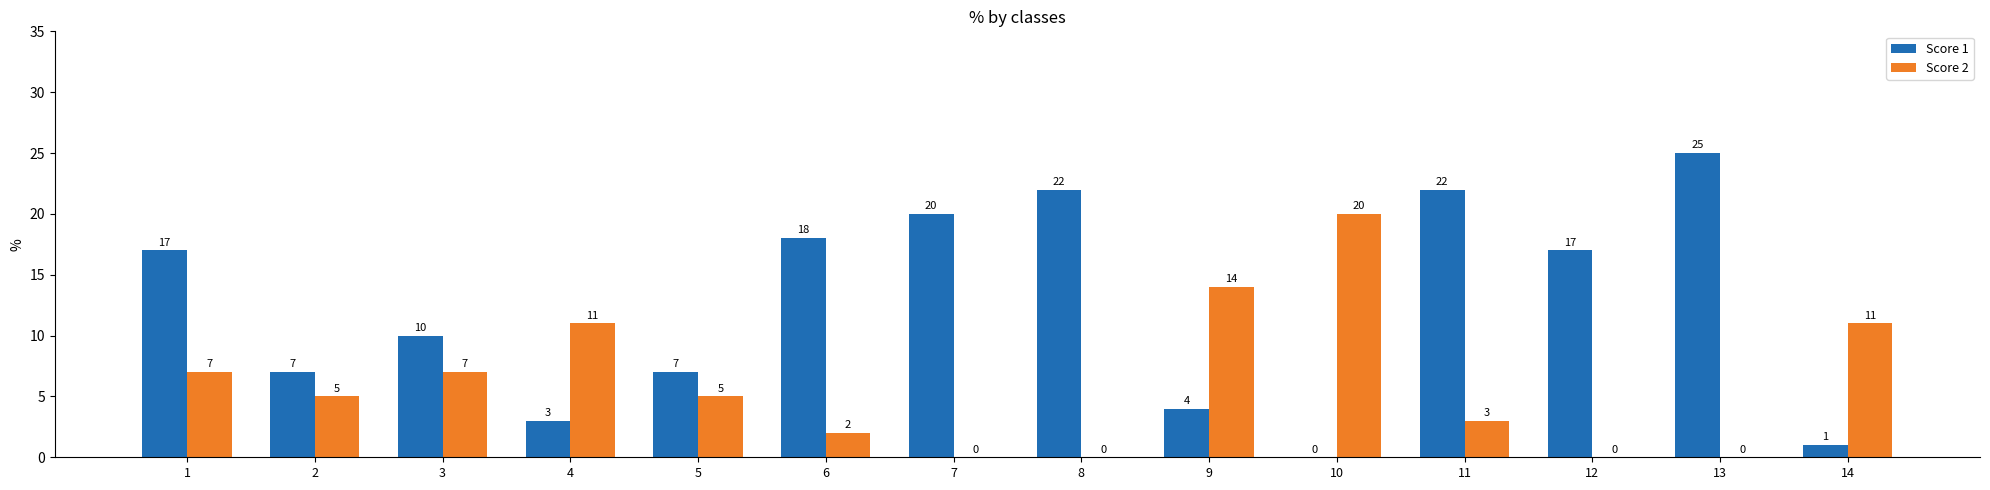

Reading right to left, what are all the values shown in this chart?

Score 1: 1	25	17	22	0	4	22	20	18	7	3	10	7	17
Score 2: 11	0	0	3	20	14	0	0	2	5	11	7	5	7